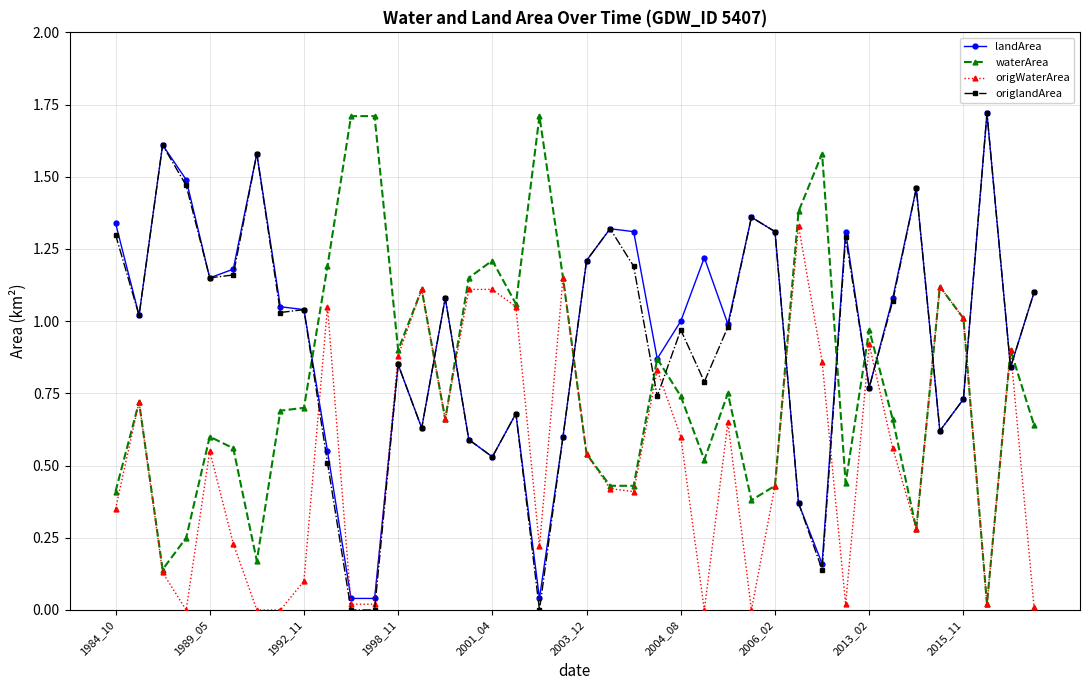

True or false: origWaterArea has more than 2 points higher than both neighbors.

True